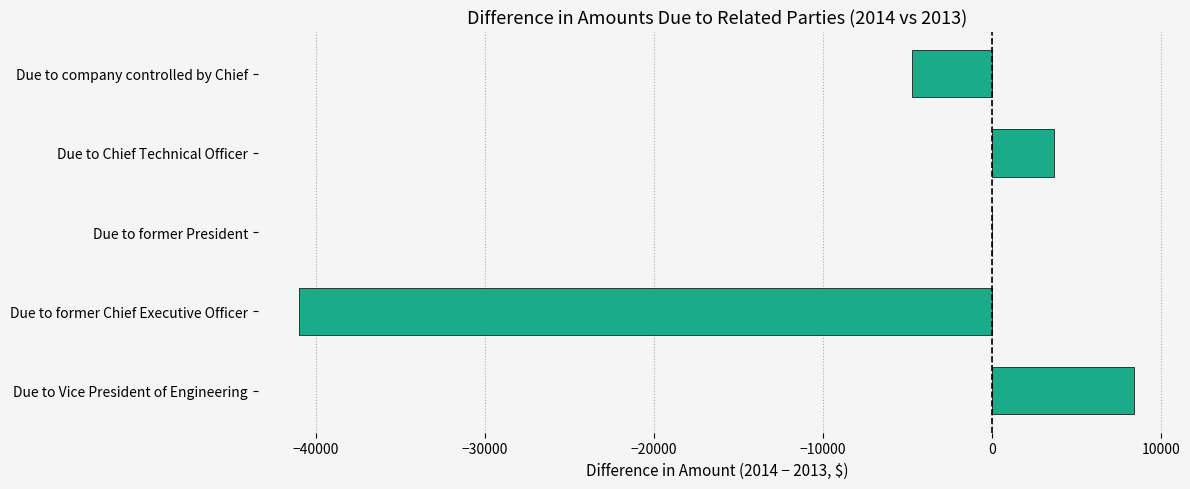

What is the greatest value displayed?

8430